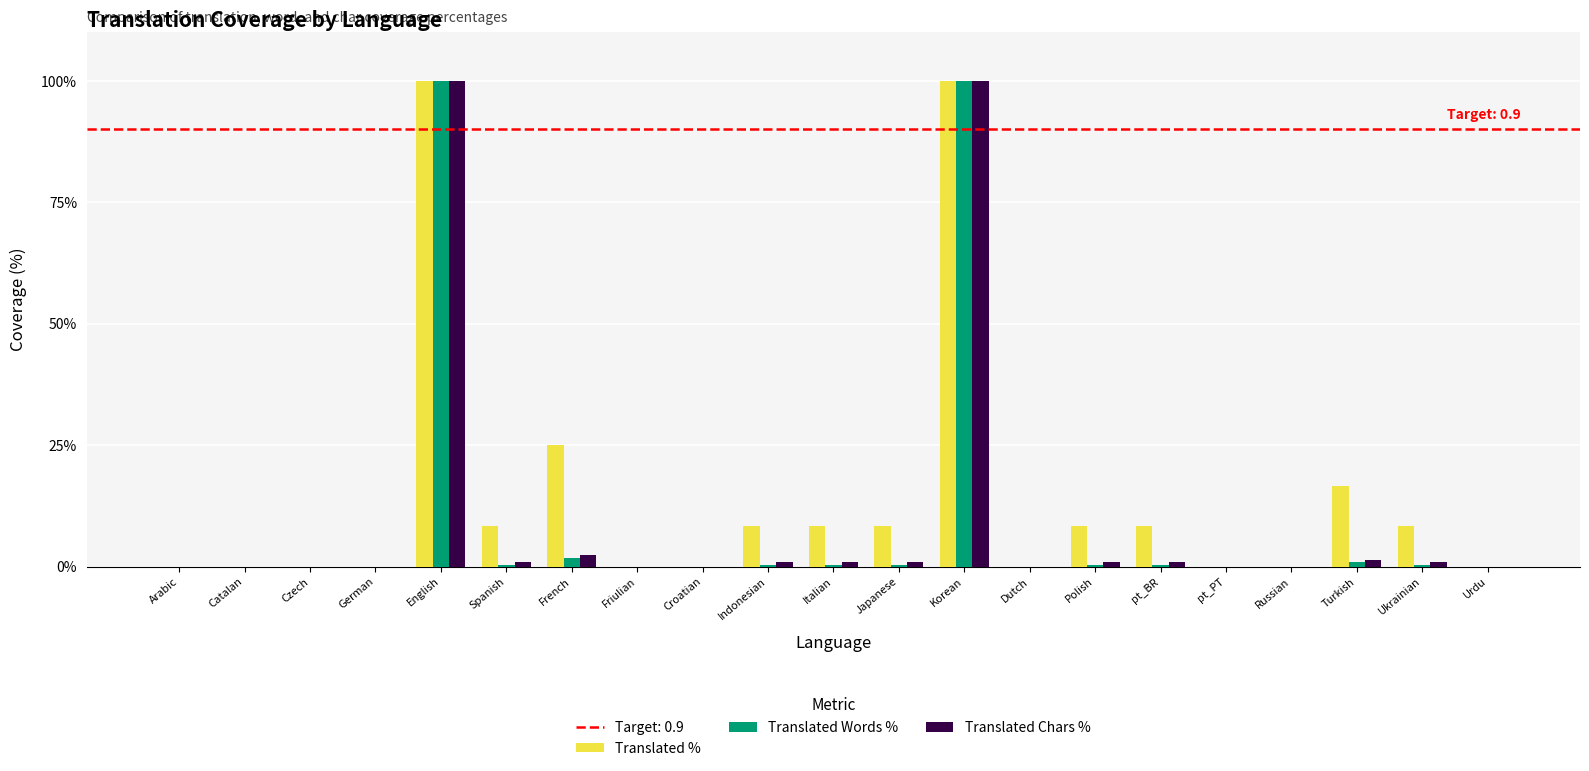

True or false: Translated Words % has a value of 0.0 at Friulian.

True